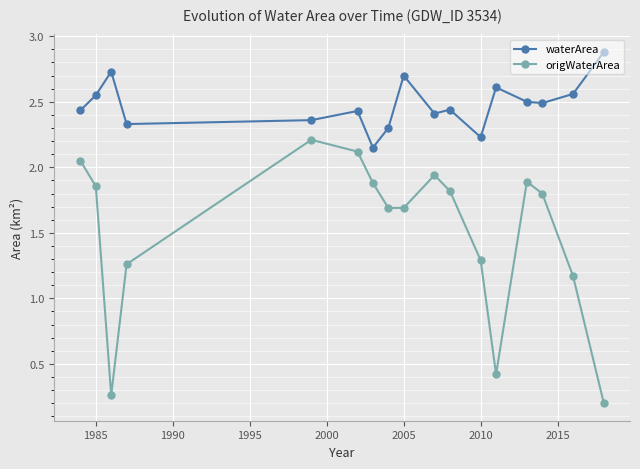

What is the maximum value shown in the chart?

2.9